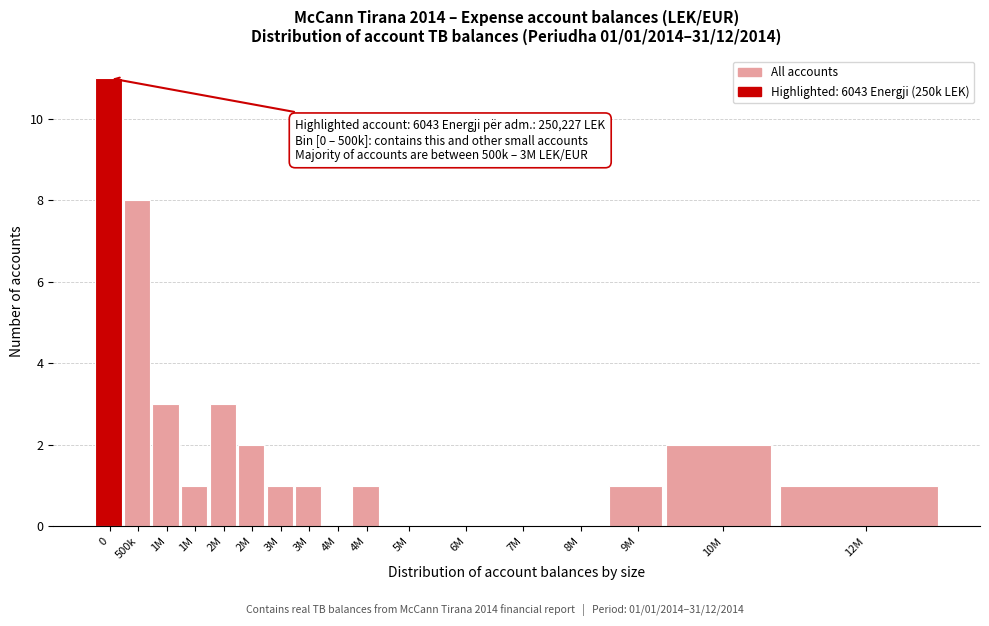

Are the bars horizontal?

No